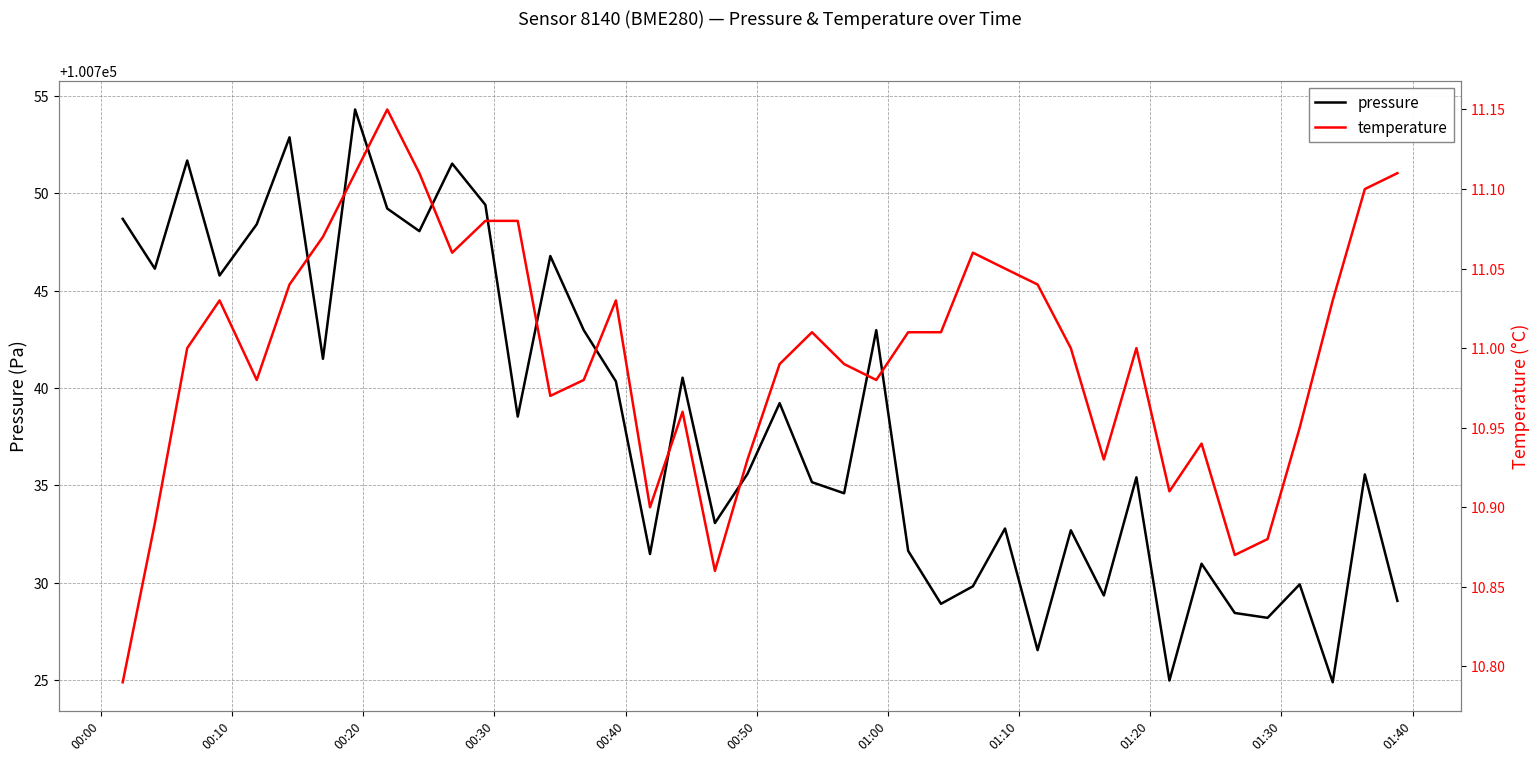

What is the lowest value of the pressure series?

100724.9